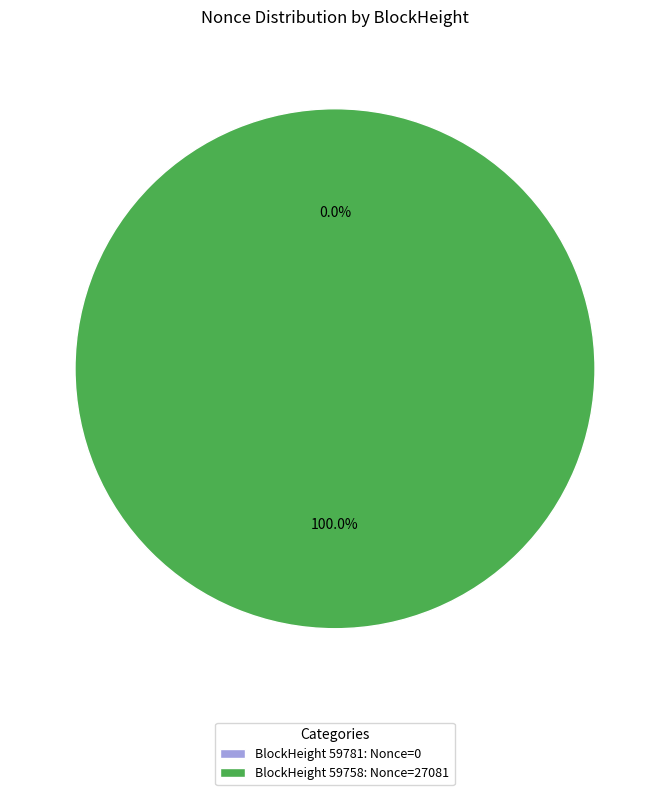

Is there any slice that represents more than half of the pie?

Yes